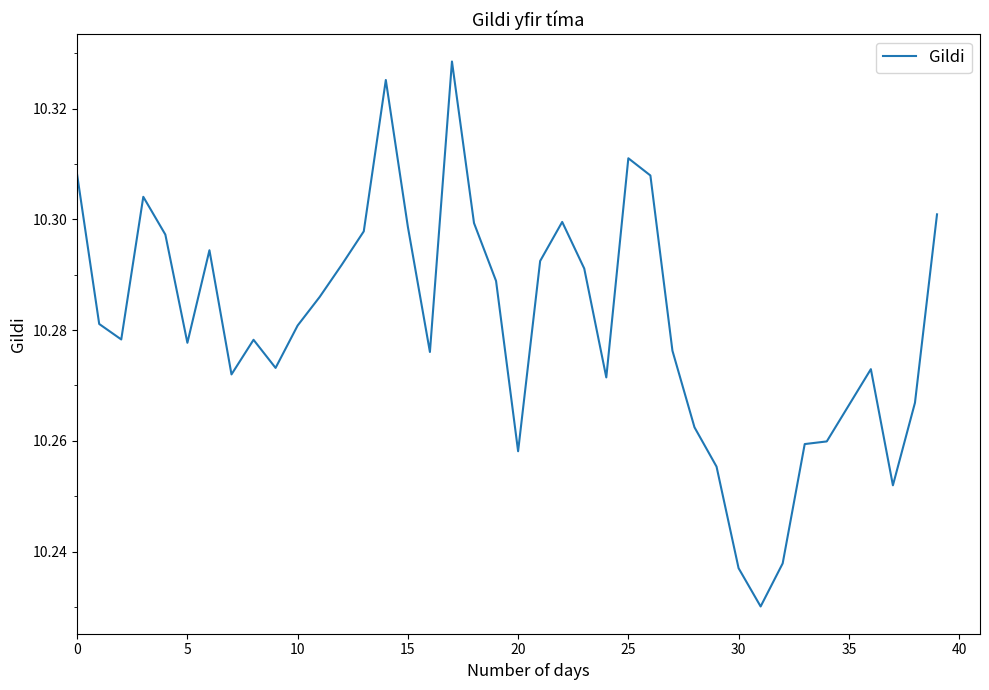

Reading left to right, list all the values displayed in this chart.

10.3	10.3	10.3	10.3	10.3	10.3	10.3	10.3	10.3	10.3	10.3	10.3	10.3	10.3	10.3	10.3	10.3	10.3	10.3	10.3	10.3	10.3	10.3	10.3	10.3	10.3	10.3	10.3	10.3	10.3	10.2	10.2	10.2	10.3	10.3	10.3	10.3	10.3	10.3	10.3